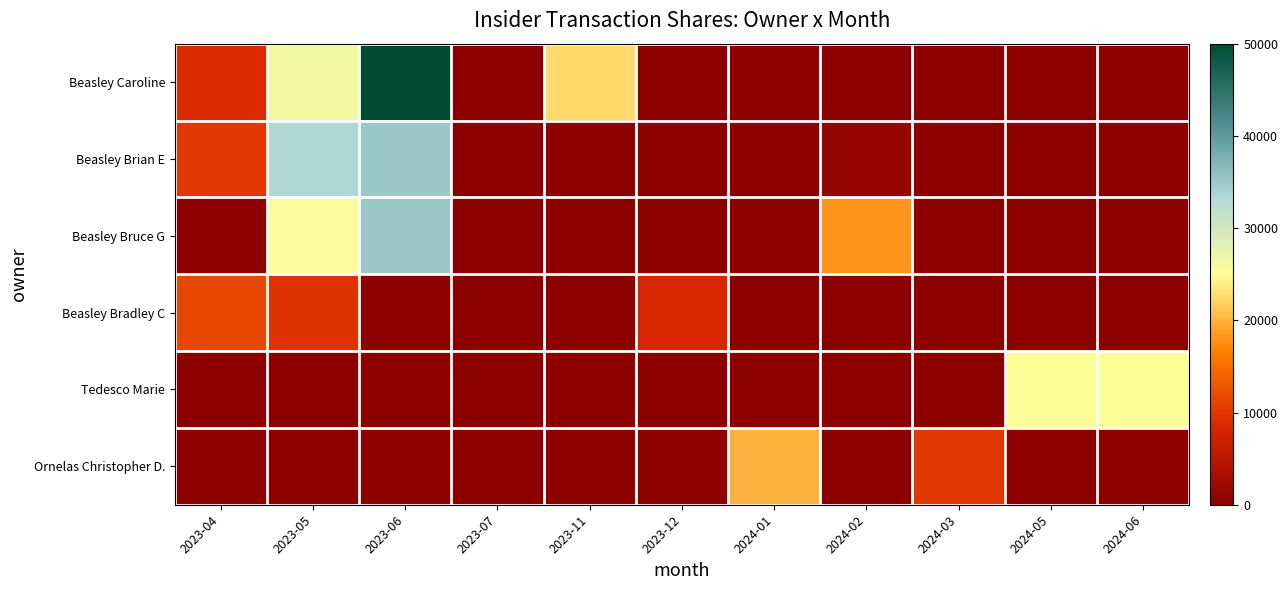

Reading right to left, what are all the values shown in this chart?

Beasley Caroline: 2024-06=0	2024-05=0	2024-03=0	2024-02=0	2024-01=0	2023-12=0	2023-11=22524	2023-07=0	2023-06=50000	2023-05=26292	2023-04=8900
Beasley Brian E: 2024-06=0	2024-05=0	2024-03=0	2024-02=1200	2024-01=0	2023-12=0	2023-11=0	2023-07=0	2023-06=35000	2023-05=33400	2023-04=10000
Beasley Bruce G: 2024-06=0	2024-05=0	2024-03=0	2024-02=18000	2024-01=0	2023-12=0	2023-11=0	2023-07=0	2023-06=35000	2023-05=25500	2023-04=0
Beasley Bradley C: 2024-06=0	2024-05=0	2024-03=0	2024-02=0	2024-01=0	2023-12=8334	2023-11=0	2023-07=0	2023-06=0	2023-05=9645	2023-04=11627
Tedesco Marie: 2024-06=25000	2024-05=25000	2024-03=0	2024-02=0	2024-01=0	2023-12=0	2023-11=0	2023-07=0	2023-06=0	2023-05=0	2023-04=0
Ornelas Christopher D.: 2024-06=0	2024-05=0	2024-03=10000	2024-02=0	2024-01=20000	2023-12=0	2023-11=0	2023-07=0	2023-06=0	2023-05=0	2023-04=0